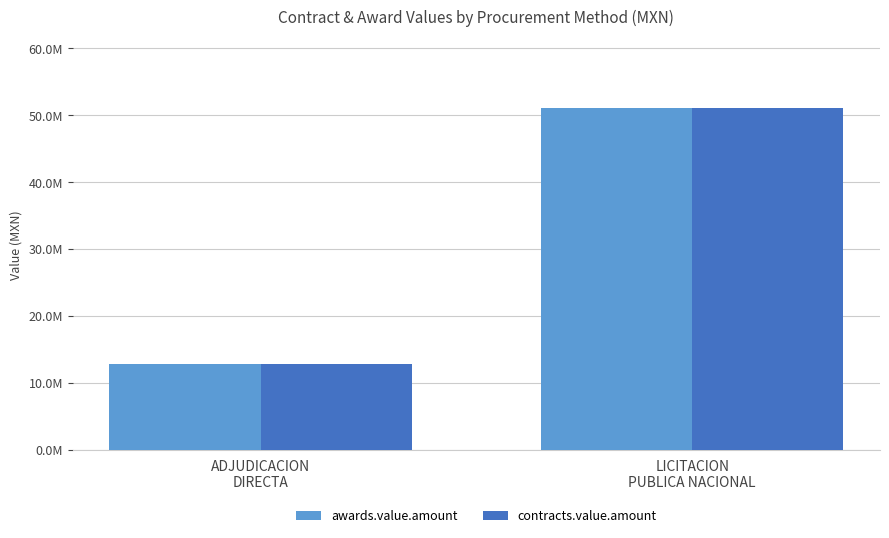

At which label does contracts.value.amount reach its peak?

LICITACION
PUBLICA NACIONAL